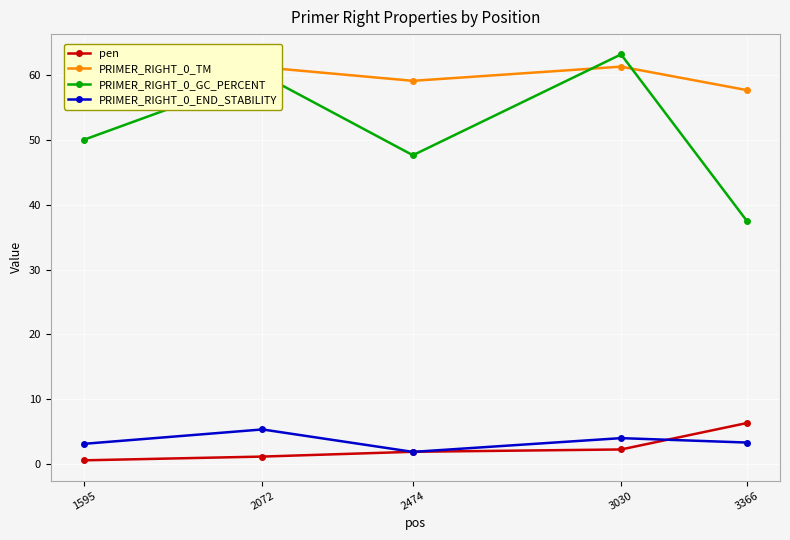

Rank the series by their maximum value, from highest to lowest.

PRIMER_RIGHT_0_GC_PERCENT, PRIMER_RIGHT_0_TM, pen, PRIMER_RIGHT_0_END_STABILITY